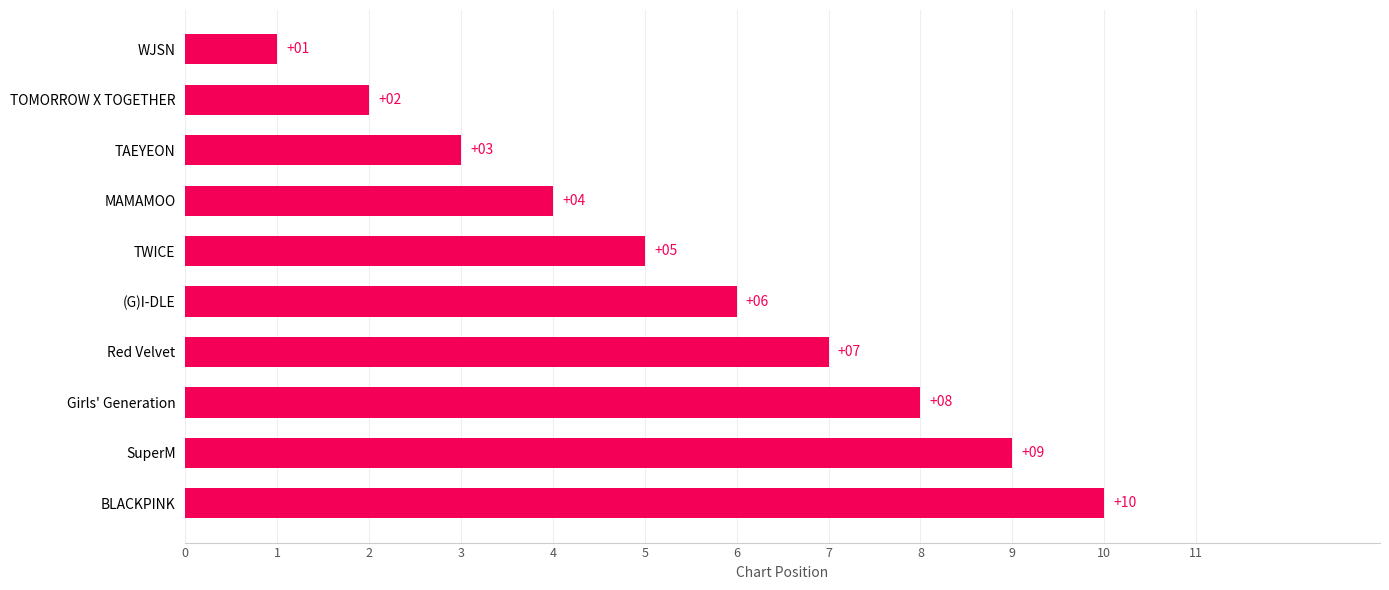

What is the ratio of the value at MAMAMOO to the value at BLACKPINK?

0.4